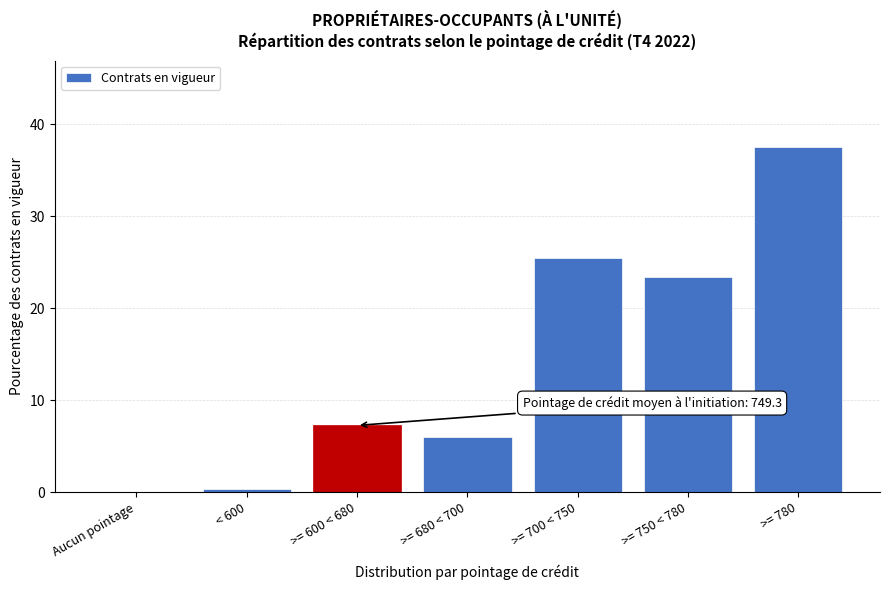

The value at >= 750 < 780 is 23.4. True or false?

True